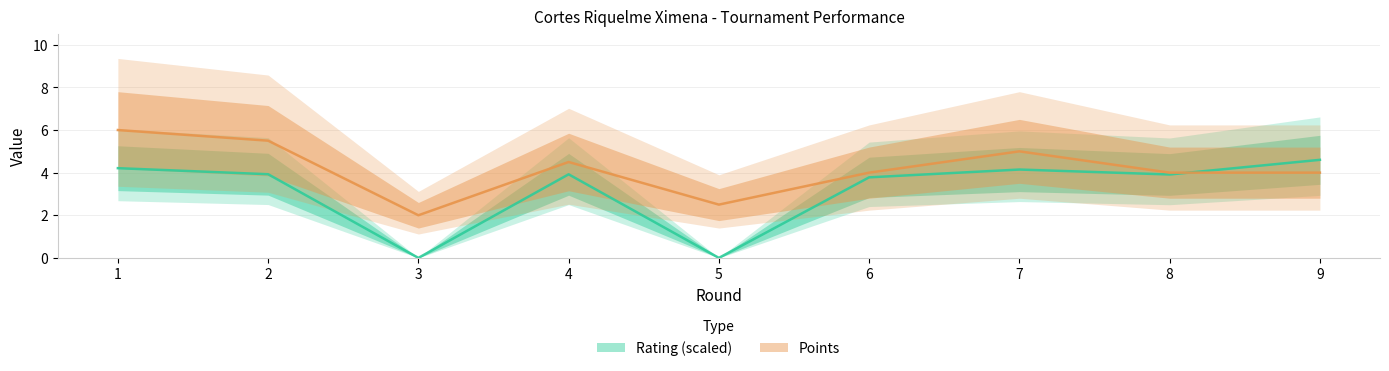

How many intersections are there between Rating and Points?

1